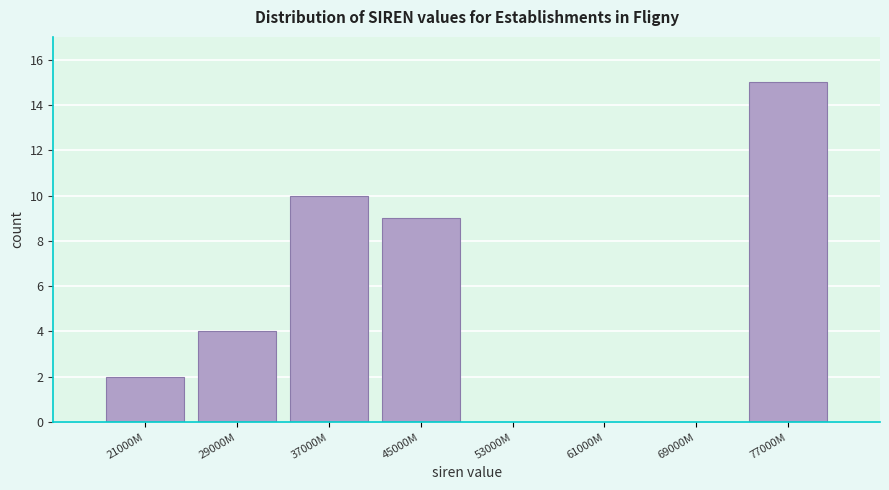

Reading left to right, transcribe all the data shown in this chart.

21000M=2	29000M=4	37000M=10	45000M=9	53000M=0	61000M=0	69000M=0	77000M=15